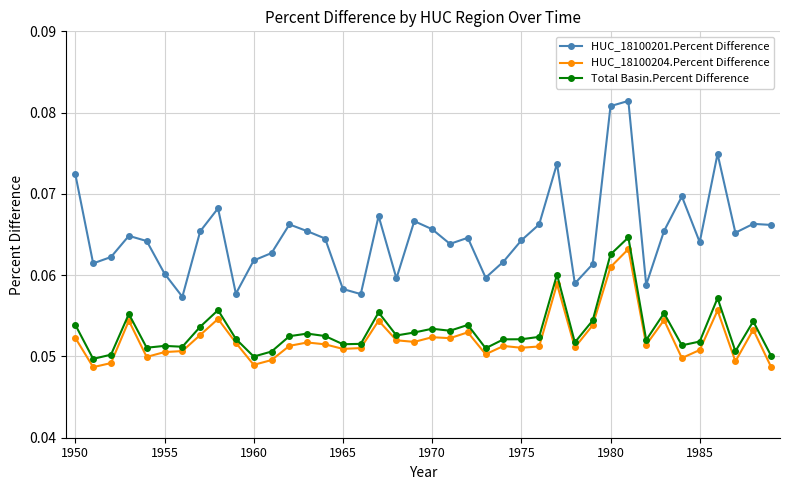

True or false: HUC_18100201.Percent Difference and Total Basin.Percent Difference cross at least once.

False